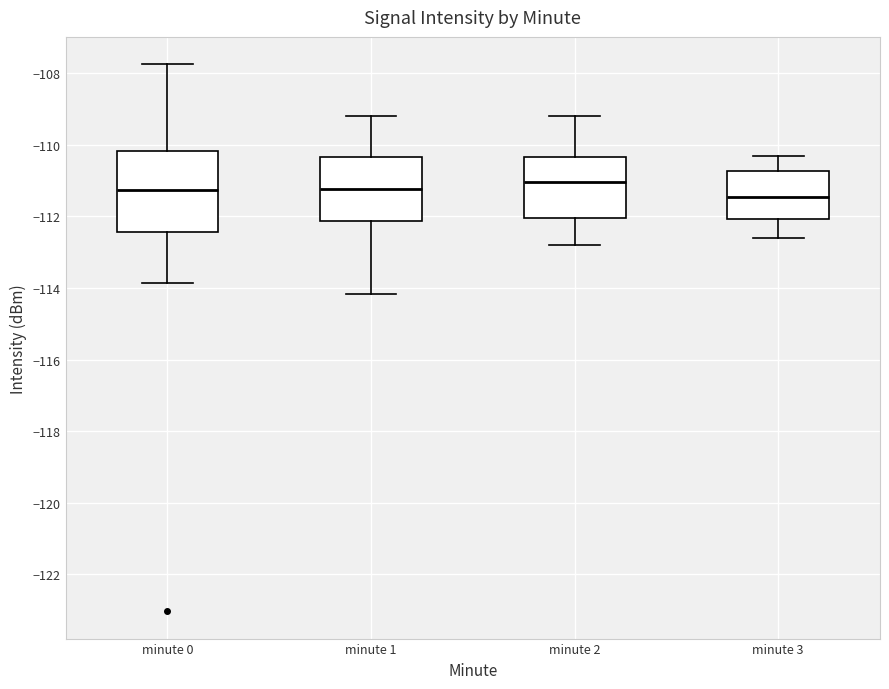

Reading left to right, read every box against the y-axis: the position of its median line, the range the box covers, and the ends of its whiskers. The values are not printed on the chart, so give them approximately, as read against the axis.

minute 0: median -111.2, box -112.4 to -110.2, whiskers -113.8 to -107.8
minute 1: median -111.2, box -112.2 to -110.4, whiskers -114.2 to -109.2
minute 2: median -111.0, box -112.0 to -110.4, whiskers -112.8 to -109.2
minute 3: median -111.4, box -112.0 to -110.8, whiskers -112.6 to -110.2